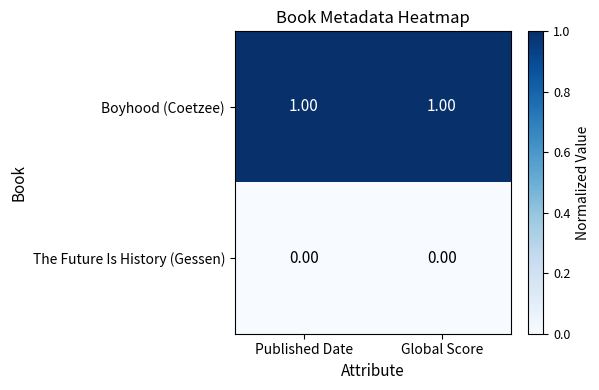

Rank the series by their average value, from highest to lowest.

Boyhood (Coetzee), The Future Is History (Gessen)